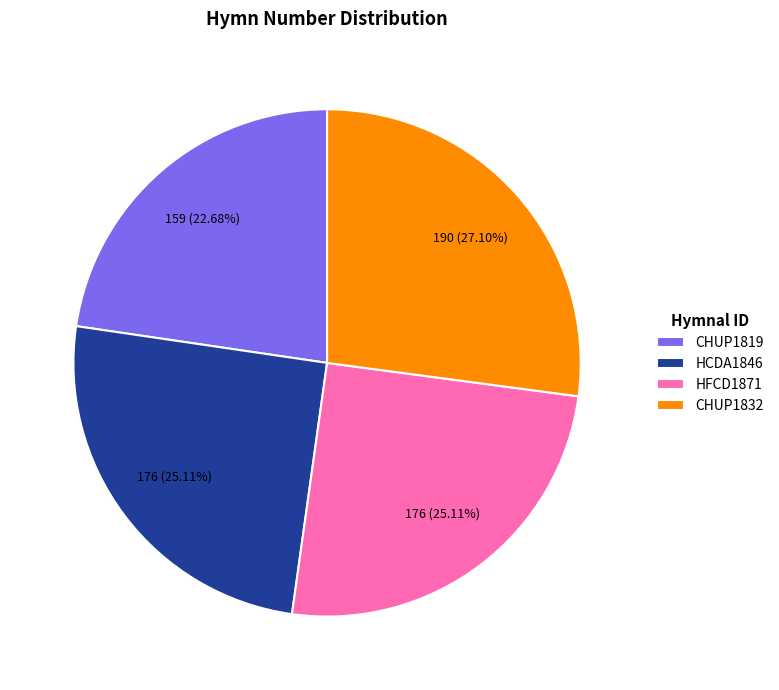

Which slice is the smallest?

CHUP1819